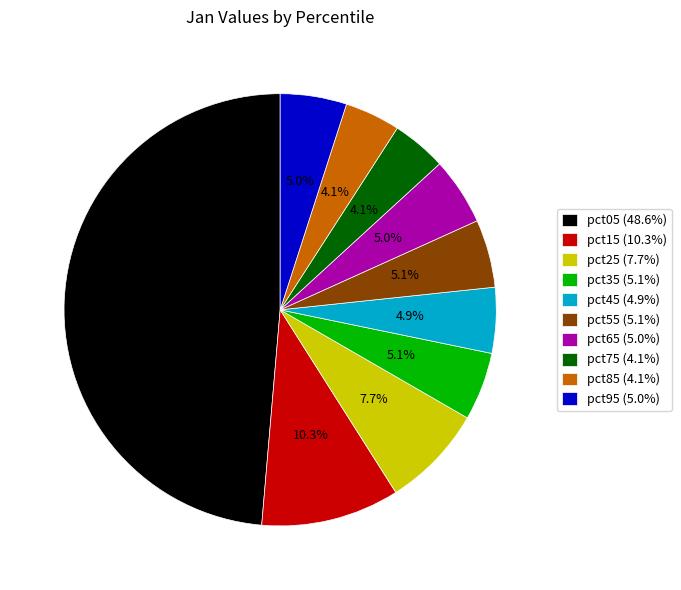

To the nearest percent, what percentage of the pie is pct55?

5%